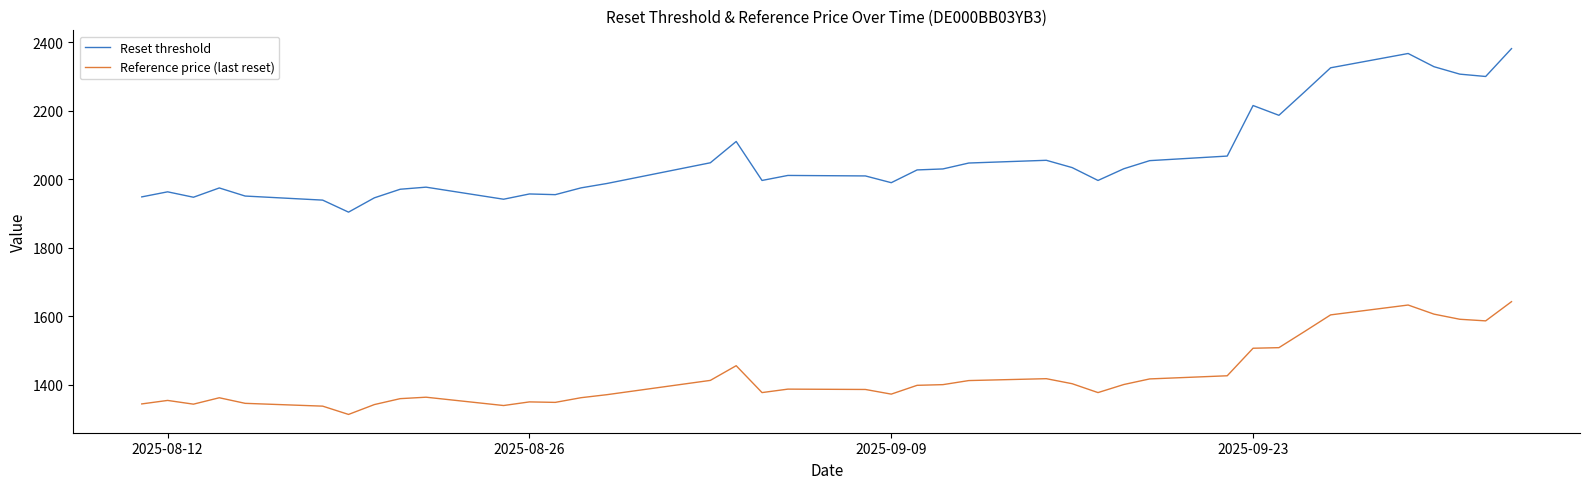

Which series has the largest total across all categories?

Reset threshold